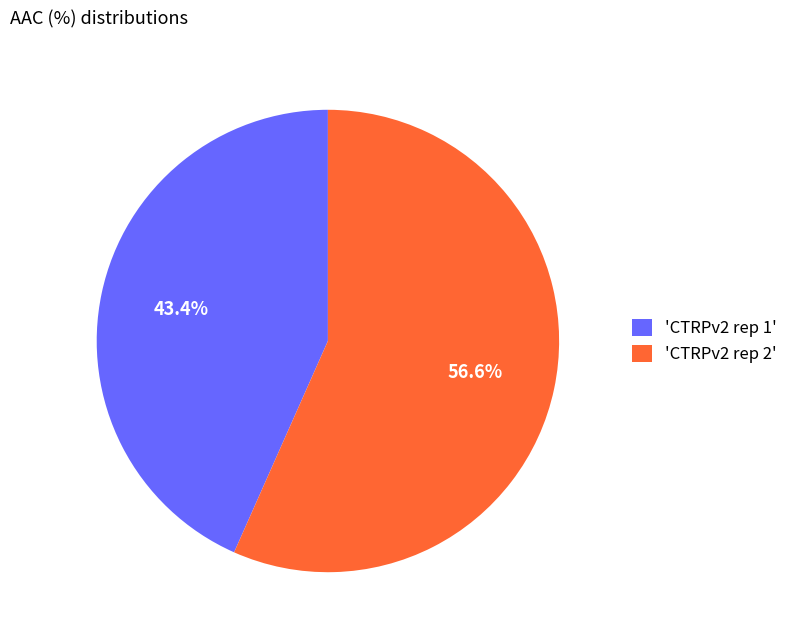

Is there any slice that represents more than half of the pie?

Yes